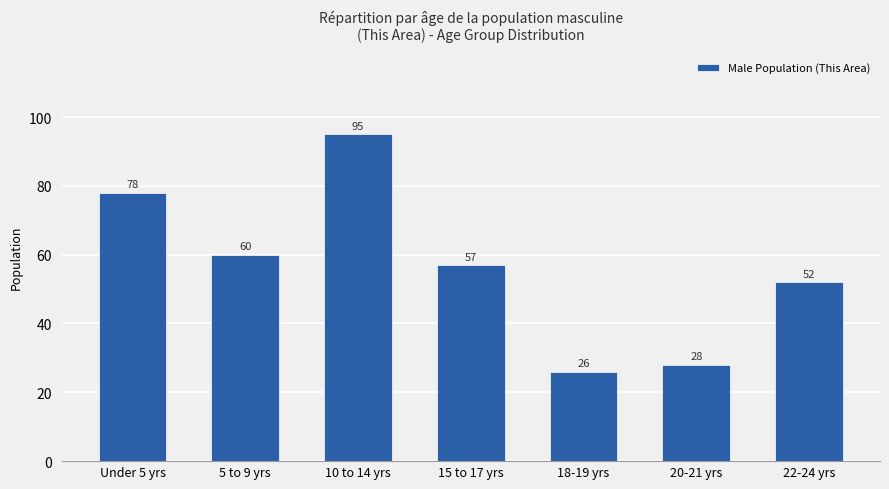

What is the greatest value displayed?

95